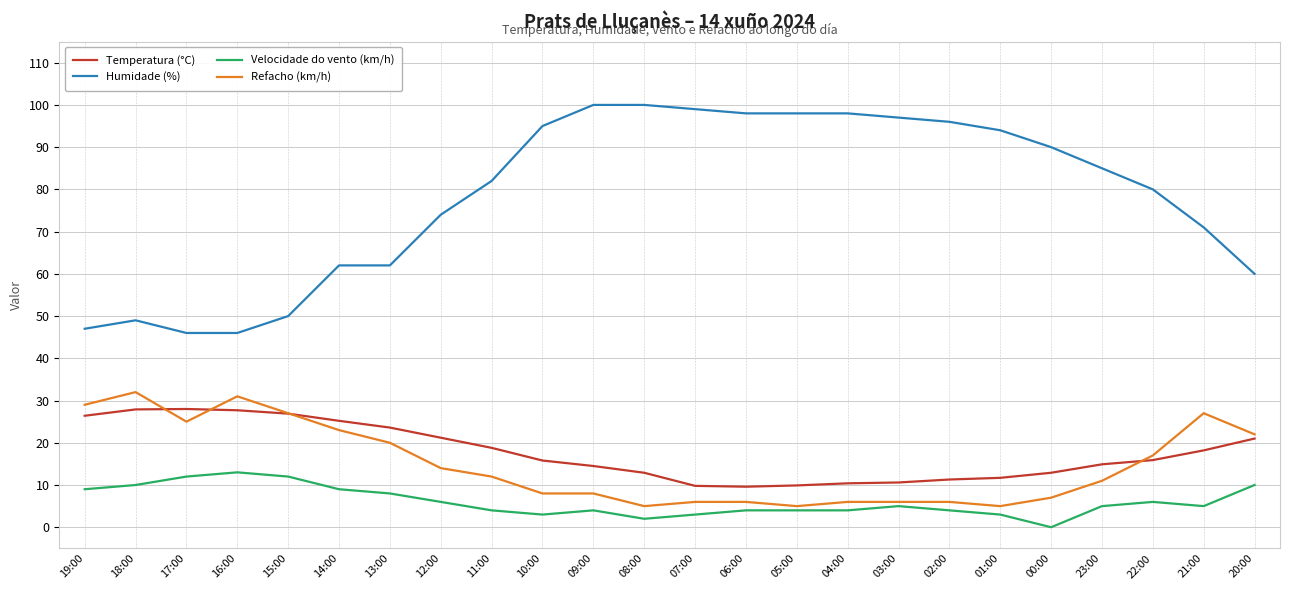

True or false: Velocidade do vento (km/h) and Refacho (km/h) cross at least once.

False